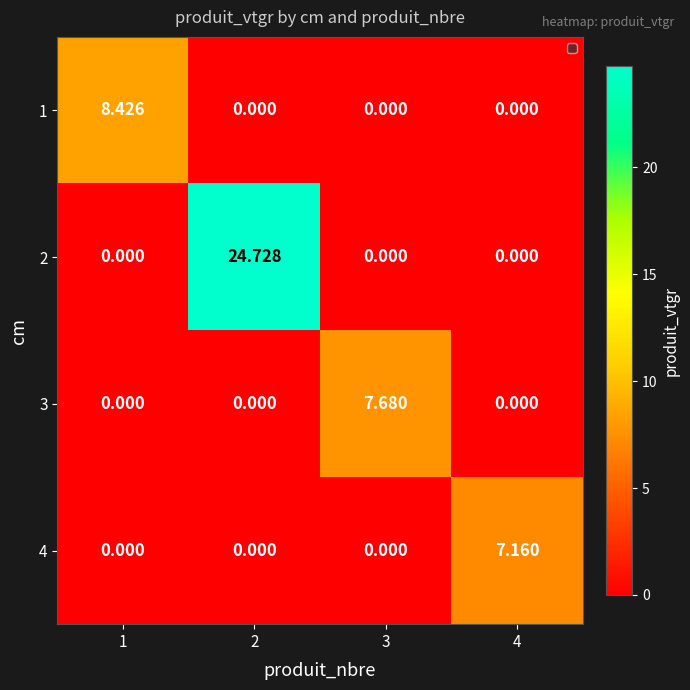

At which category is the sum across all series the highest?

2